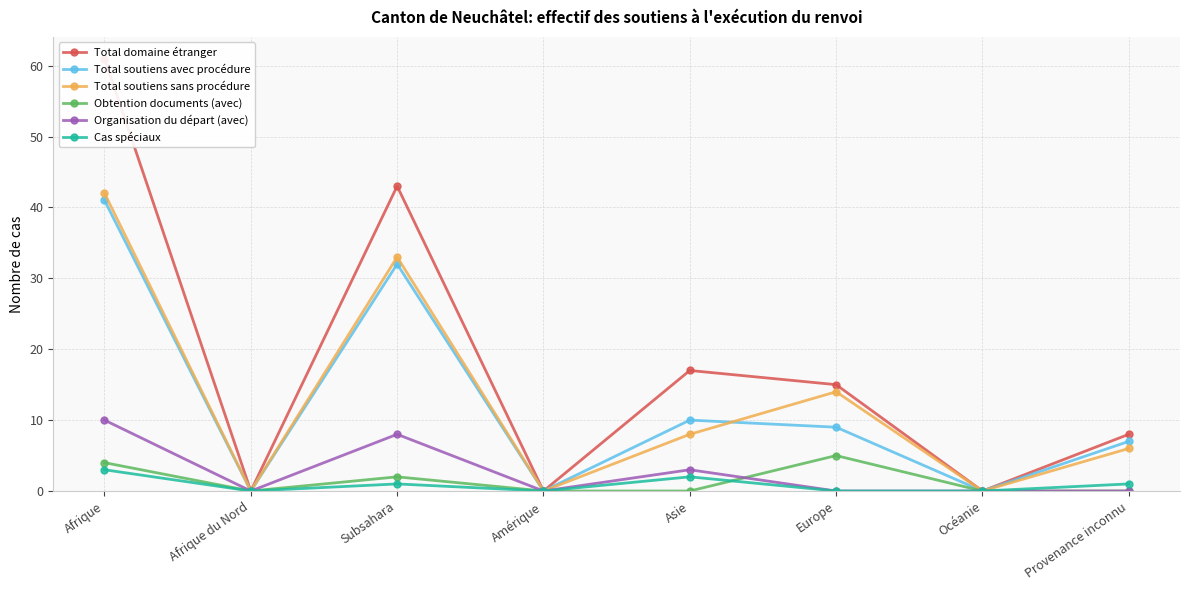

What position from the right is Provenance inconnu?

1